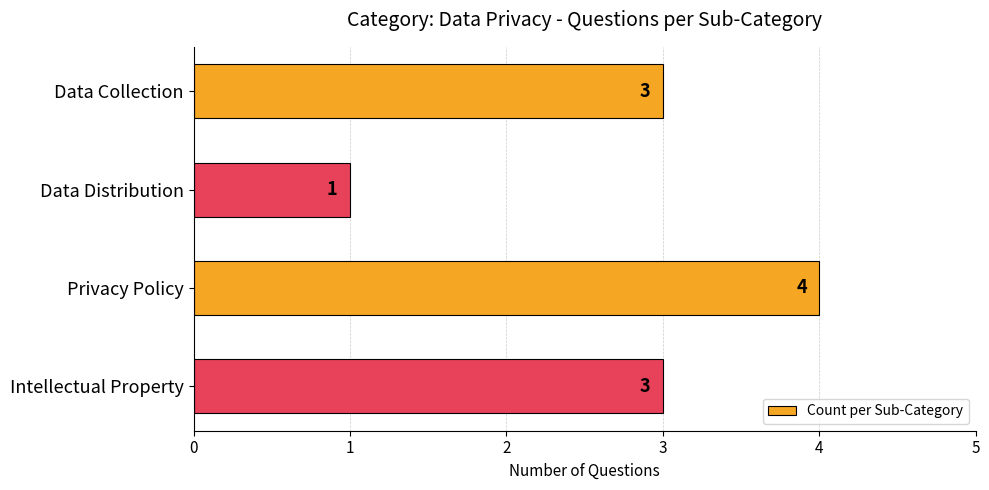

What is the label of the 3rd bar from the bottom?

Data Distribution